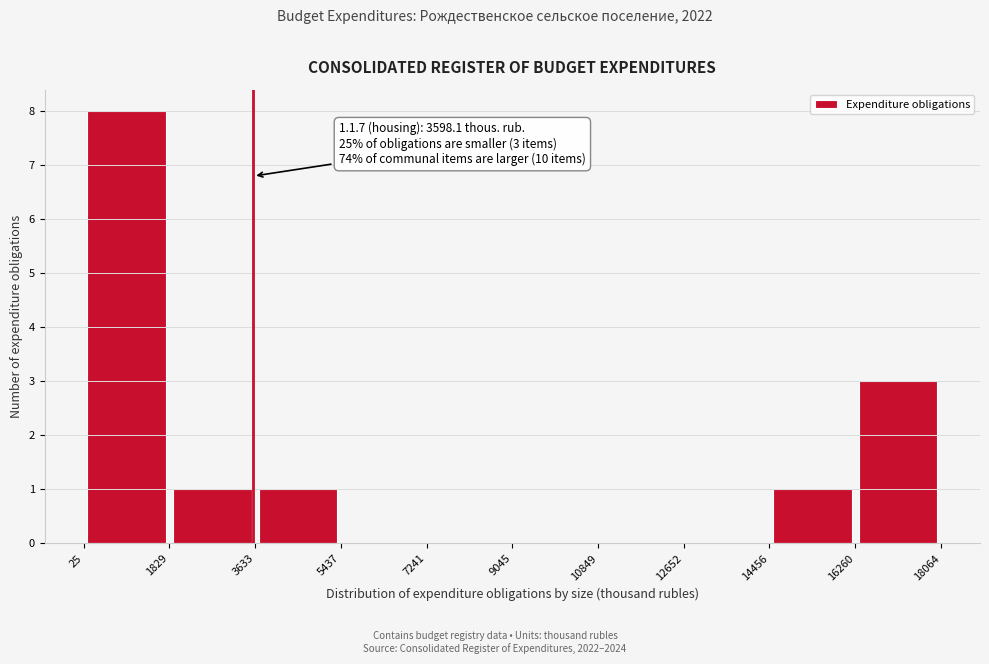

Which range on the x-axis has the tallest bar?

25 to 1829